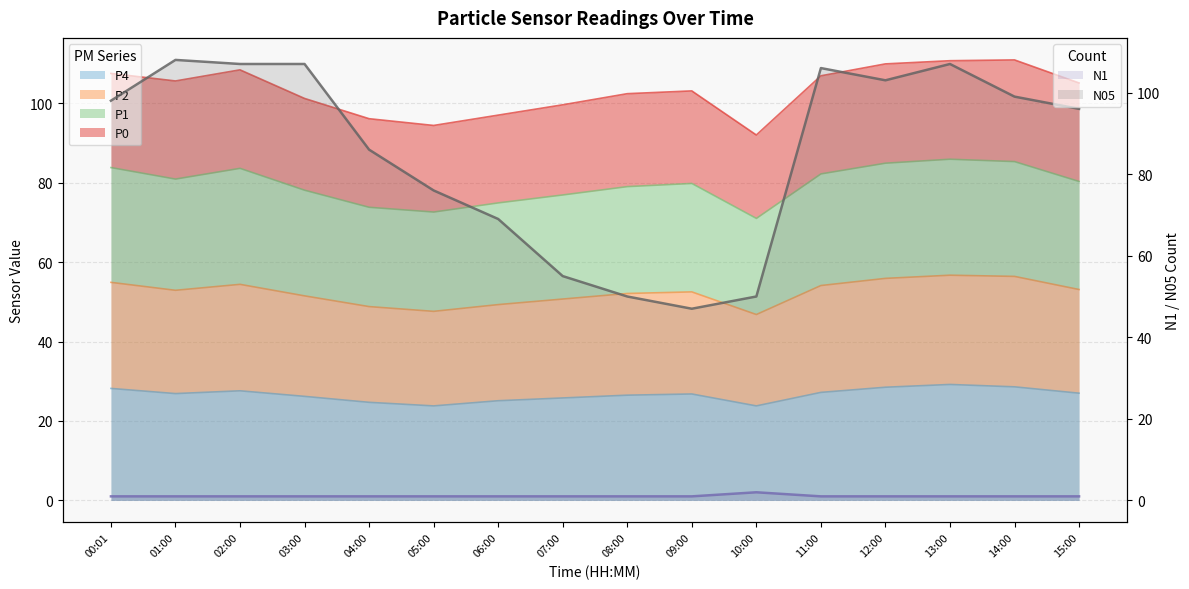

What is the maximum value for N05?

108